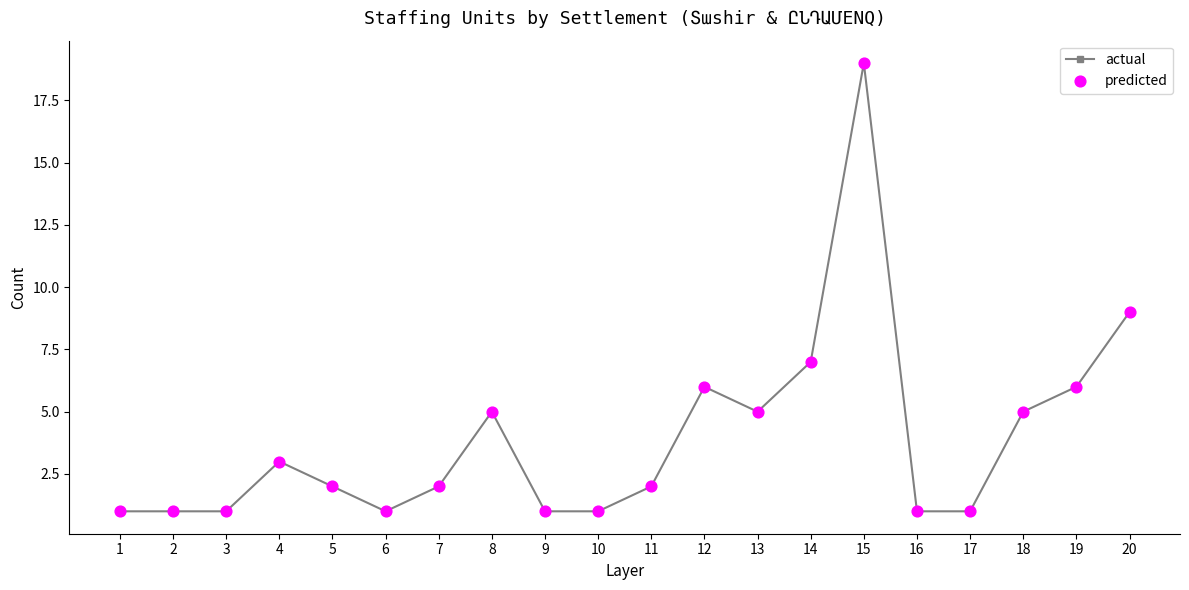

Which label corresponds to the largest value in the chart?

15